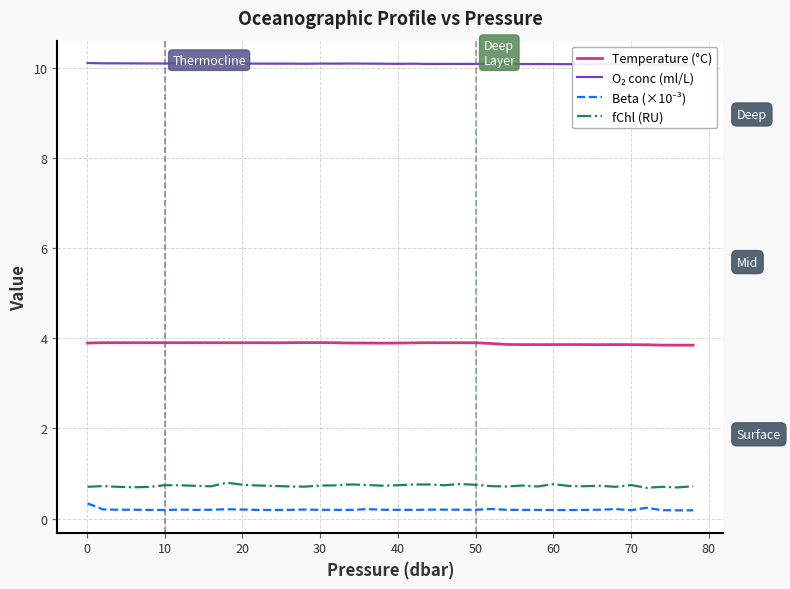

What is the minimum value shown in the chart?

0.2